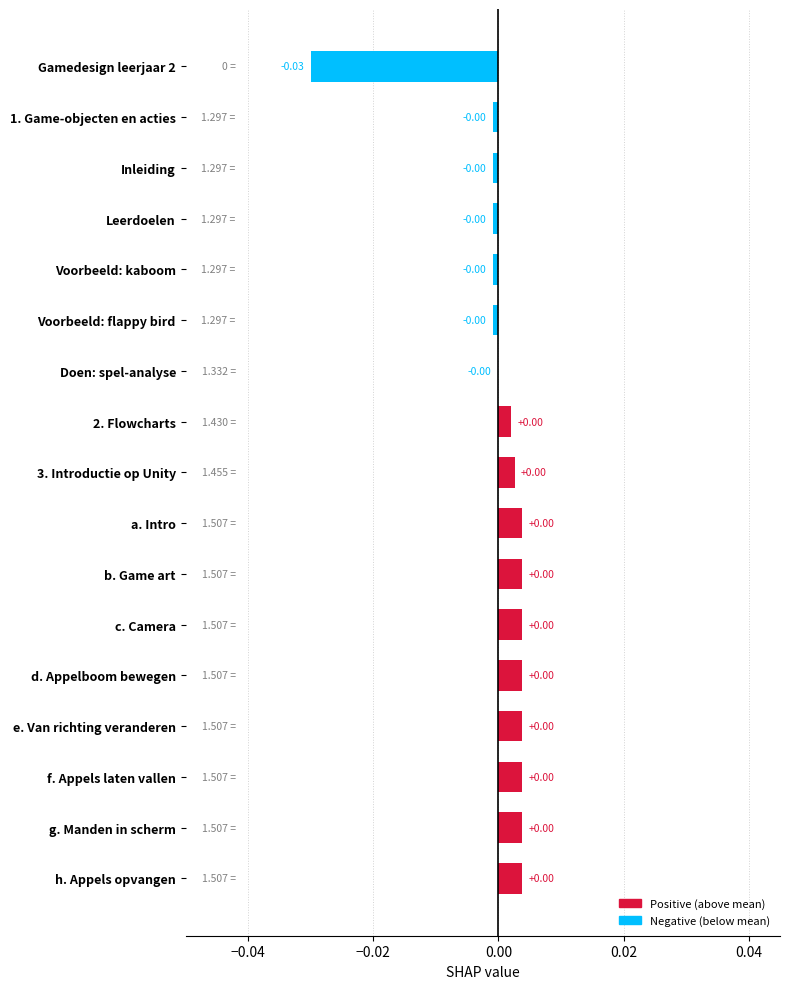

Count the number of values greater than 0.

10